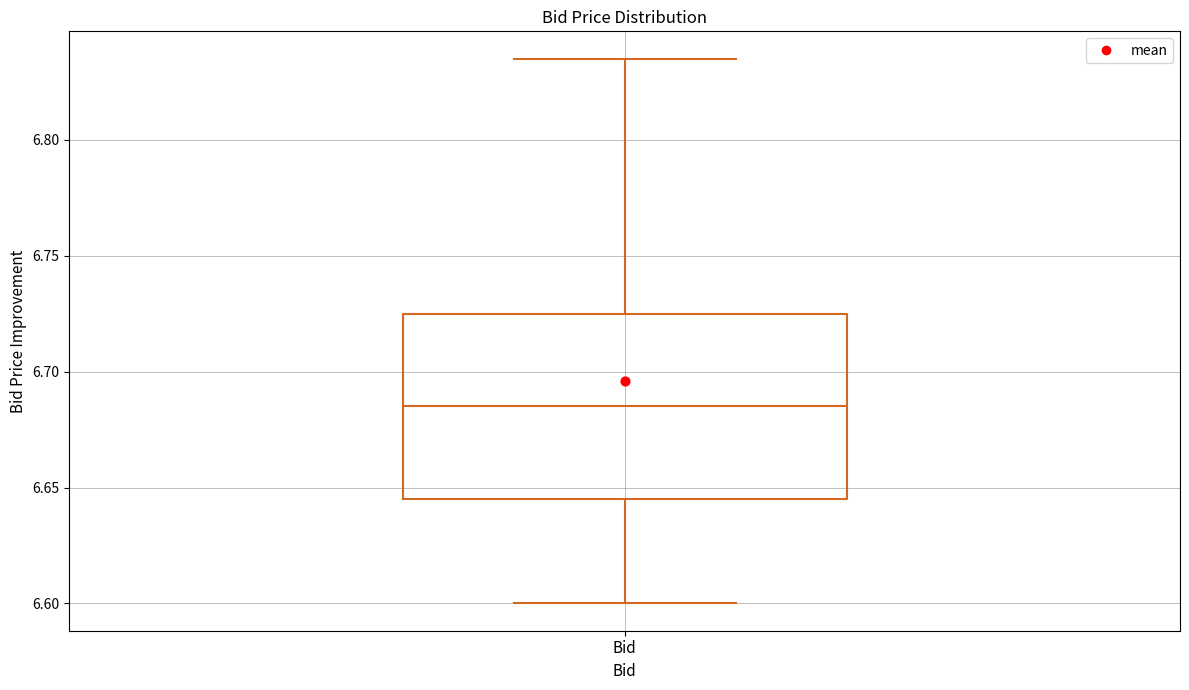

Where is the lower edge of the box for Bid on the y-axis? The values are not printed on the chart, so give them approximately, as read against the axis.

6.645